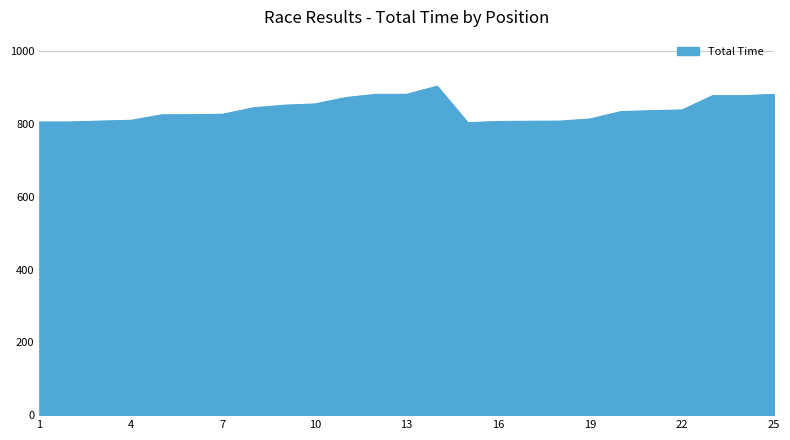

What is the smallest value displayed?

803.4